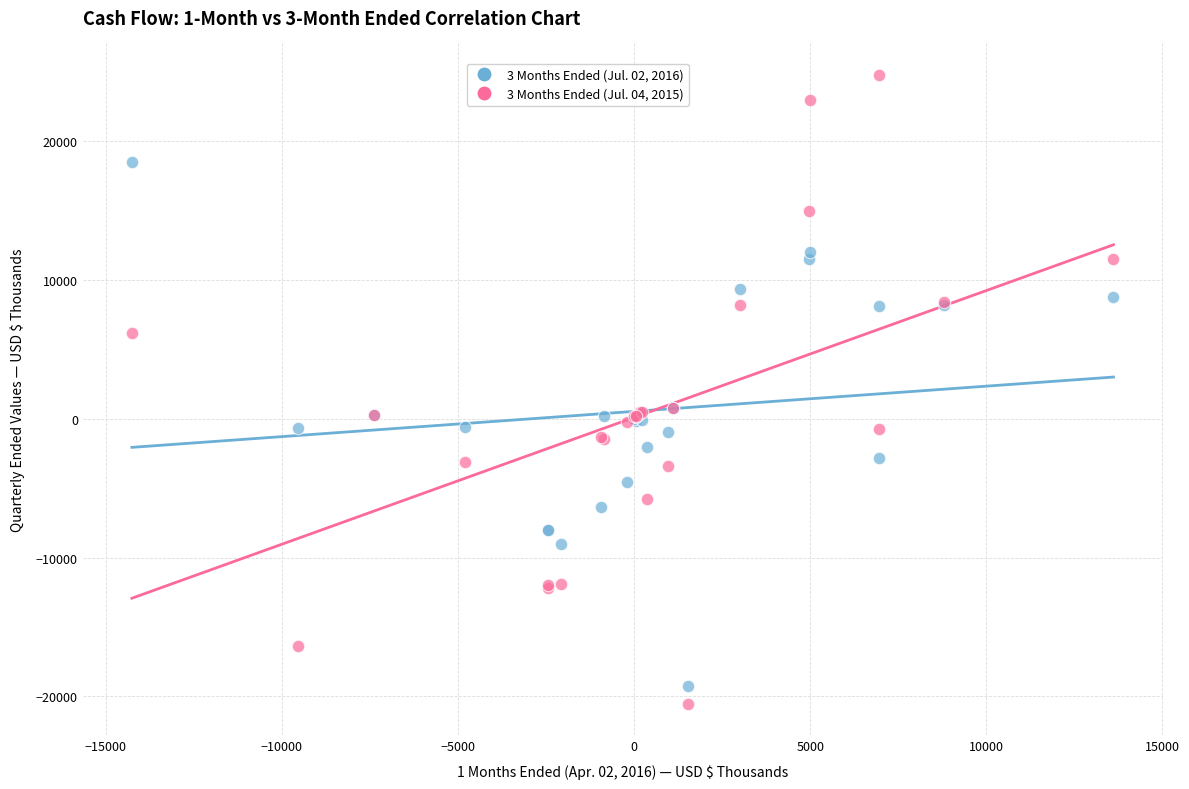

What are all the series names shown in the legend?

3 Months Ended (Jul. 02, 2016), 3 Months Ended (Jul. 04, 2015)